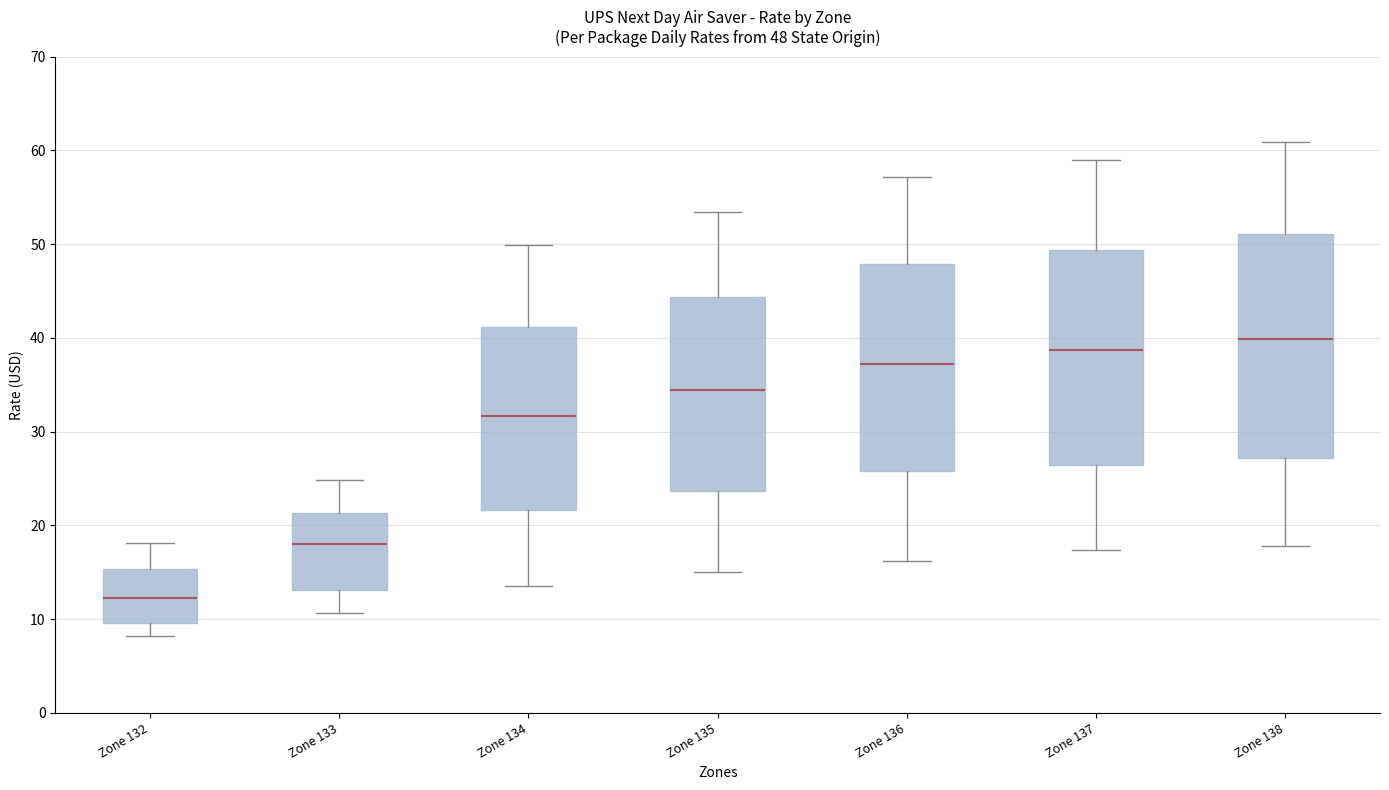

Which box is the tallest, from its lower edge to its upper edge?

Zone 138